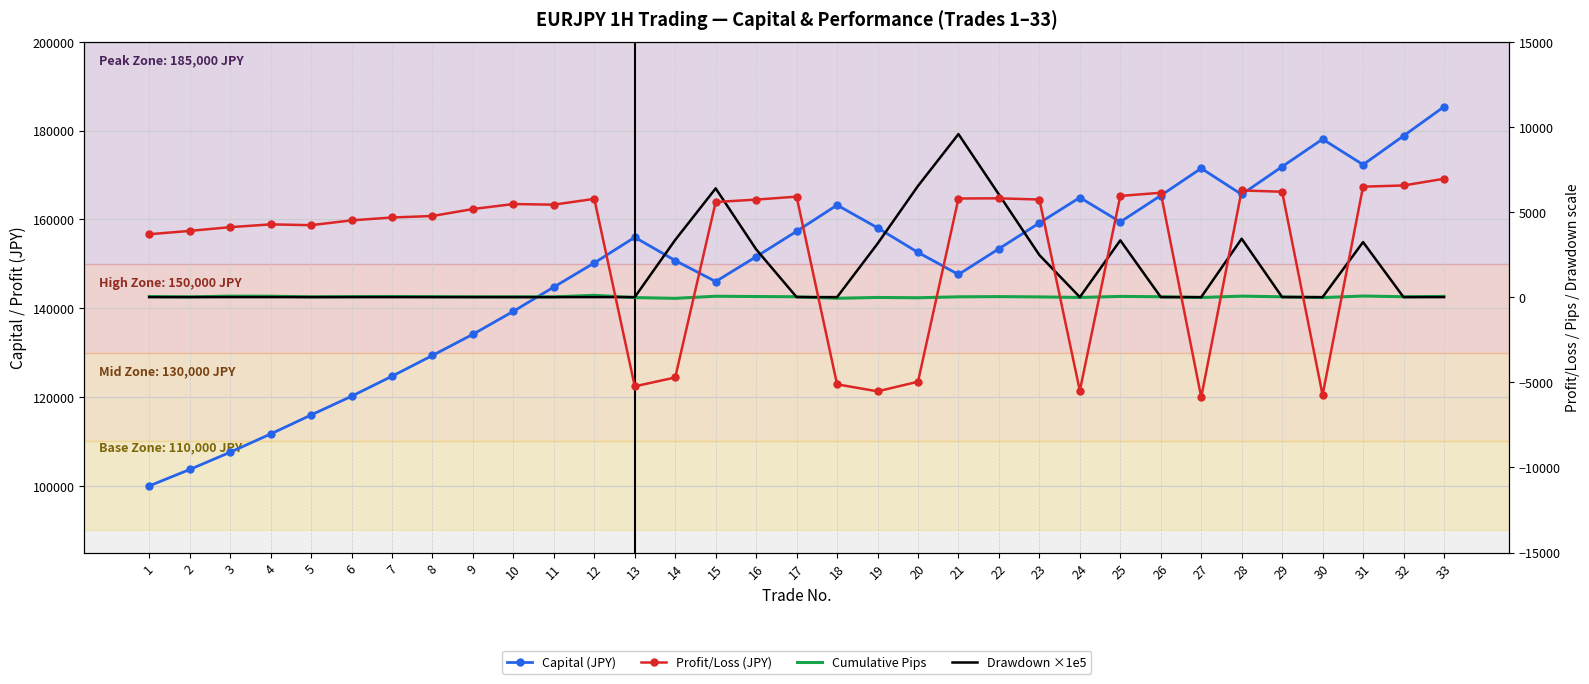

What is the difference between the highest and lowest values at 1?

100000.0